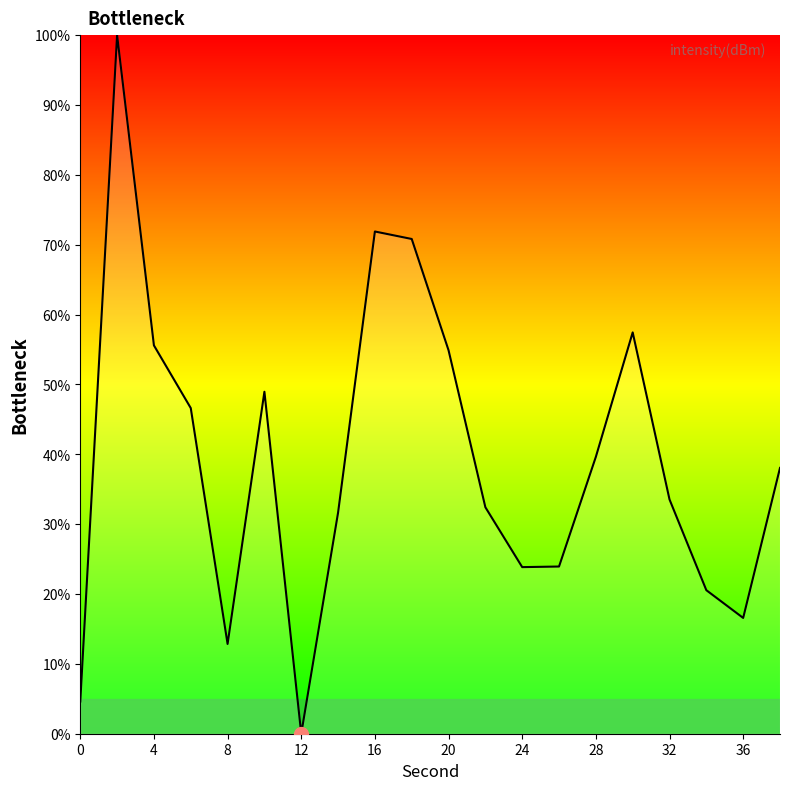

How many series are shown in this chart?

1